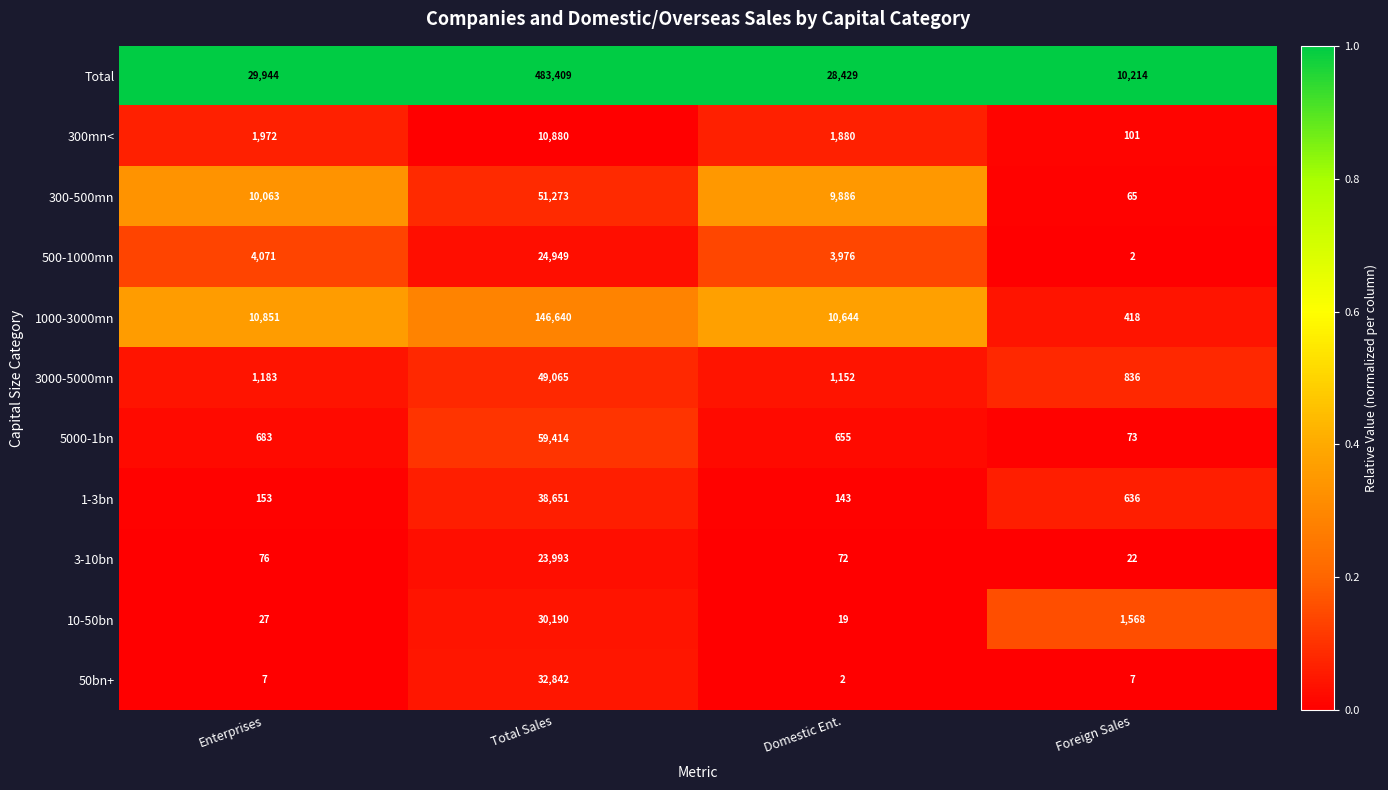

What is the difference between the highest and lowest values at Total Sales?

472529